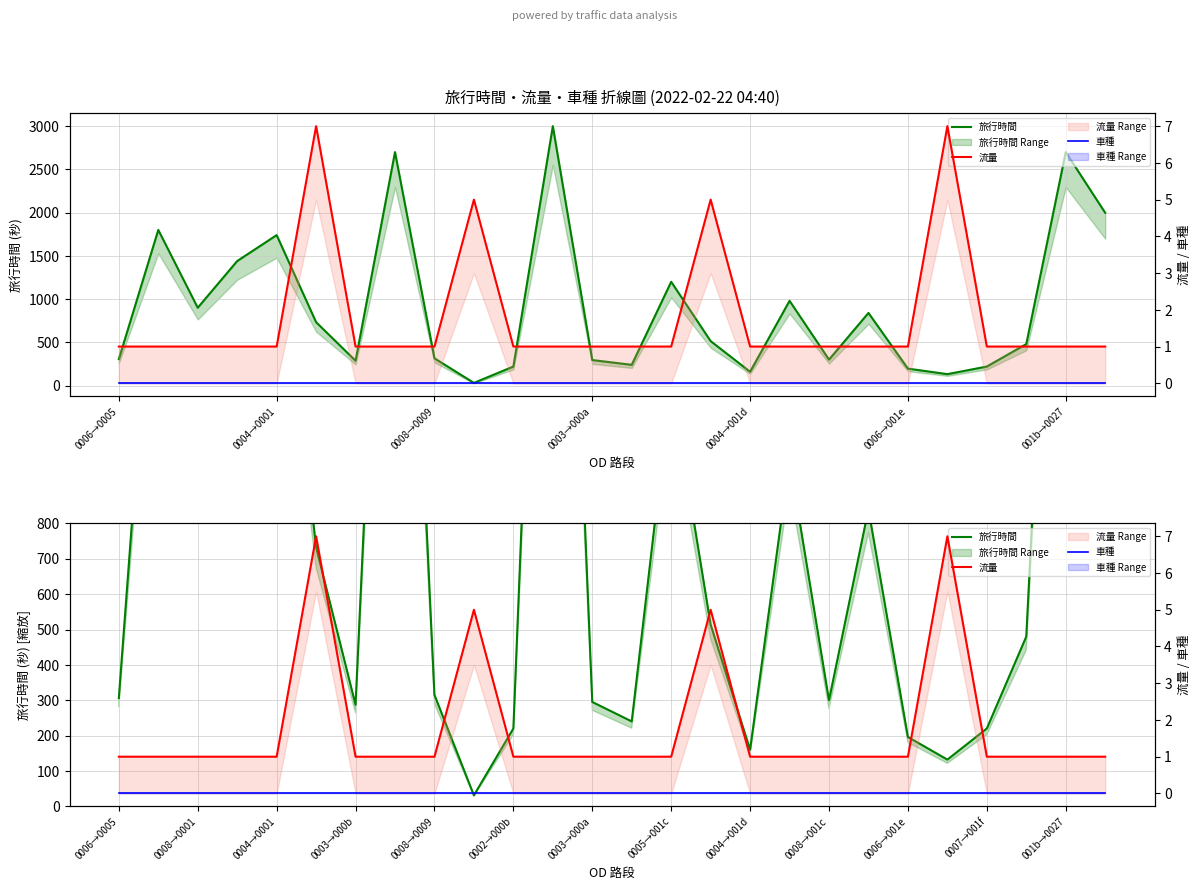

What is the minimum value for 旅行時間?

31